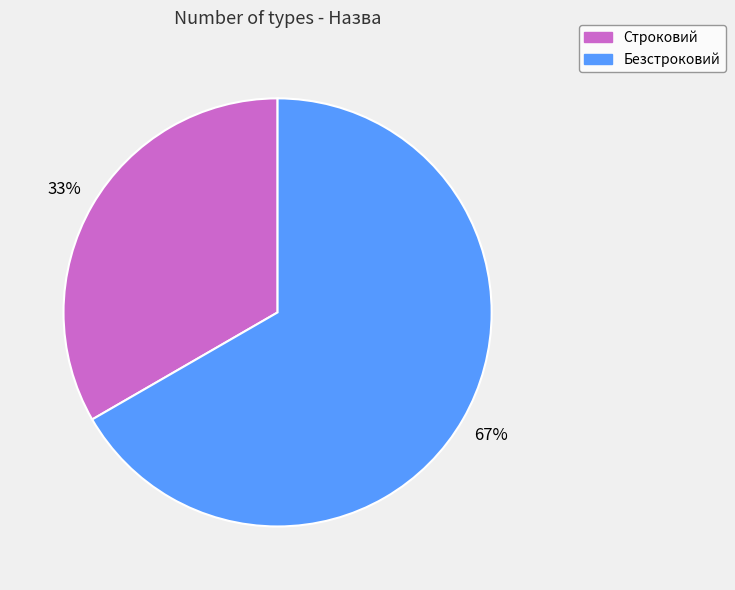

What is the smallest slice in the pie chart?

Строковий